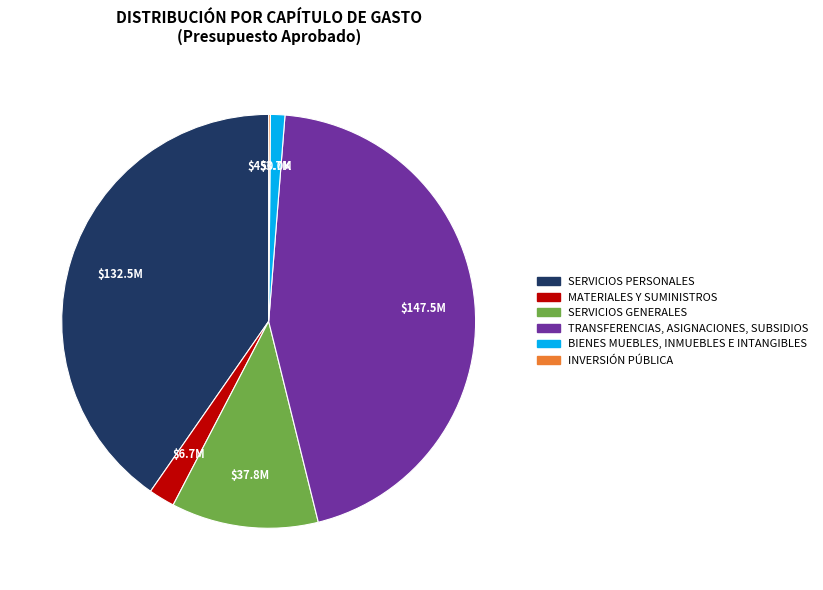

Is there a majority slice in this chart?

No